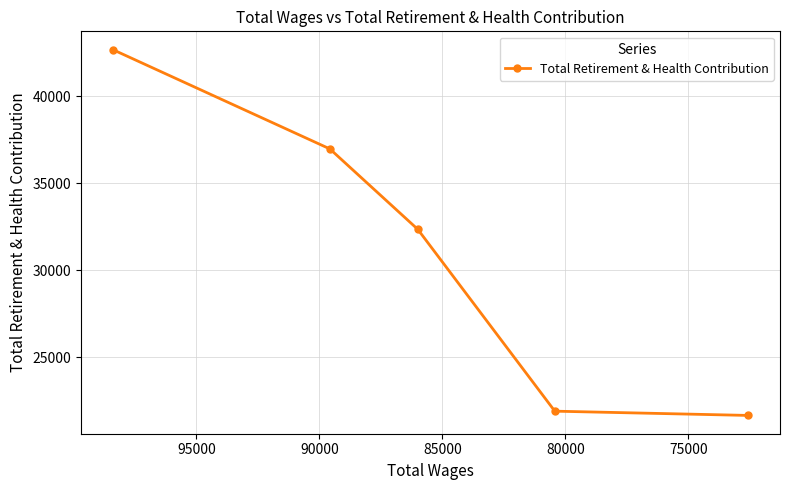

Reading left to right, transcribe all the data shown in this chart.

42668	36964	32346	21896	21651